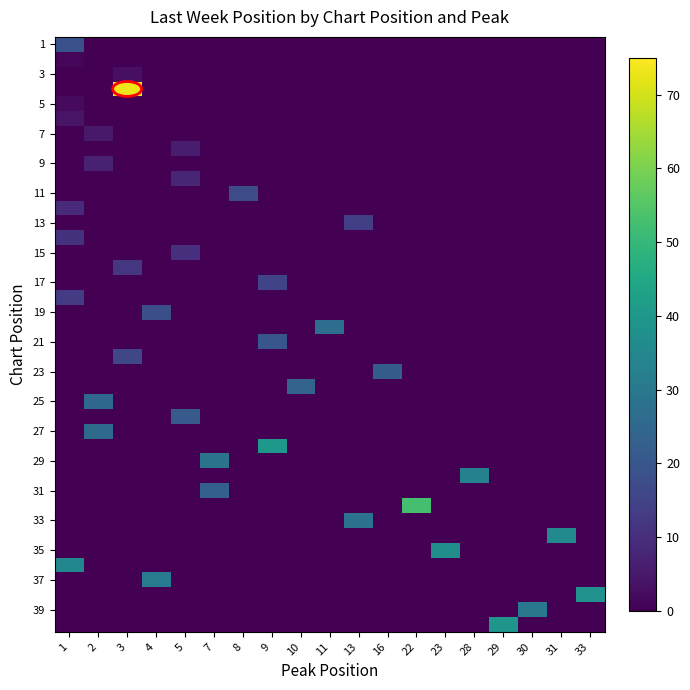

What is the spread (max minus min) of values at 16?

22